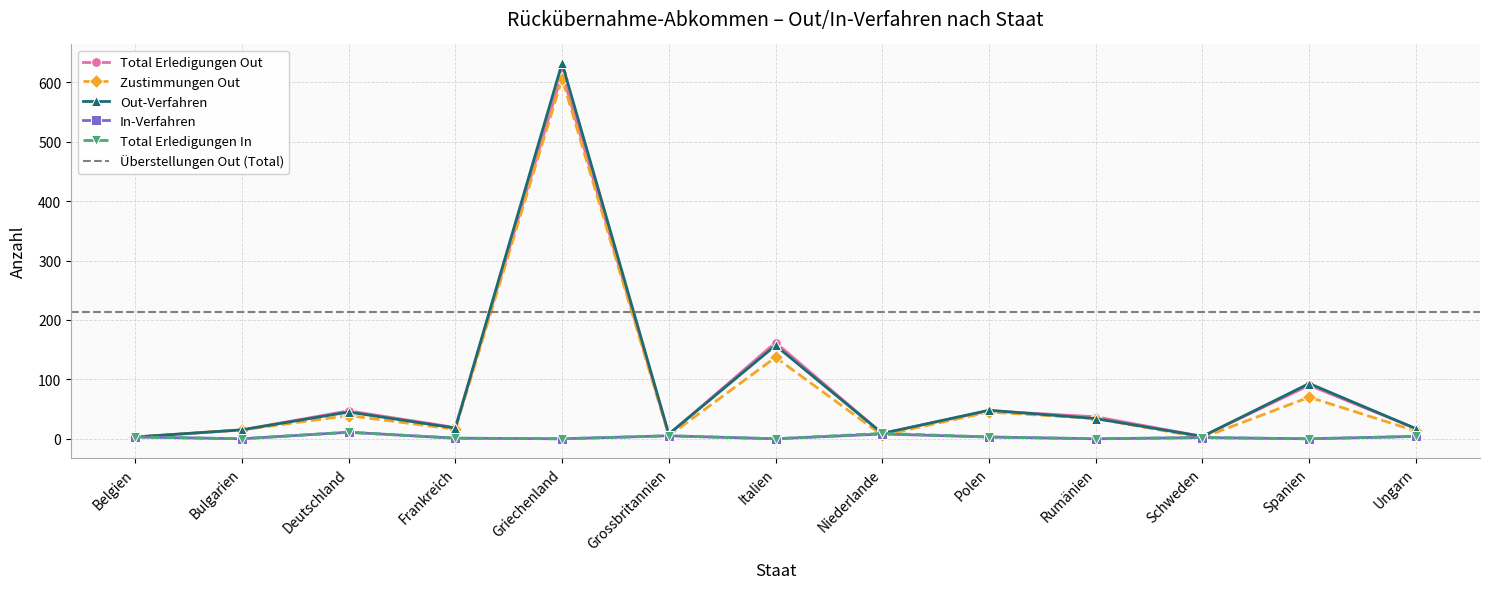

Reading left to right, extract all data points from this chart.

Total Erledigungen Out: Belgien=3	Bulgarien=15	Deutschland=47	Frankreich=19	Griechenland=615	Grossbritannien=7	Italien=162	Niederlande=9	Polen=47	Rumänien=37	Schweden=4	Spanien=90	Ungarn=17
Total Erledigungen In: Belgien=3	Bulgarien=0	Deutschland=11	Frankreich=1	Griechenland=0	Grossbritannien=5	Italien=0	Niederlande=9	Polen=3	Rumänien=0	Schweden=2	Spanien=0	Ungarn=4
Out-Verfahren: Belgien=3	Bulgarien=15	Deutschland=45	Frankreich=18	Griechenland=632	Grossbritannien=8	Italien=157	Niederlande=9	Polen=48	Rumänien=34	Schweden=4	Spanien=93	Ungarn=17
In-Verfahren: Belgien=3	Bulgarien=0	Deutschland=11	Frankreich=1	Griechenland=0	Grossbritannien=5	Italien=0	Niederlande=8	Polen=3	Rumänien=0	Schweden=2	Spanien=0	Ungarn=4
Zustimmungen Out: Belgien=3	Bulgarien=15	Deutschland=39	Frankreich=16	Griechenland=606	Grossbritannien=5	Italien=137	Niederlande=6	Polen=45	Rumänien=34	Schweden=2	Spanien=70	Ungarn=13